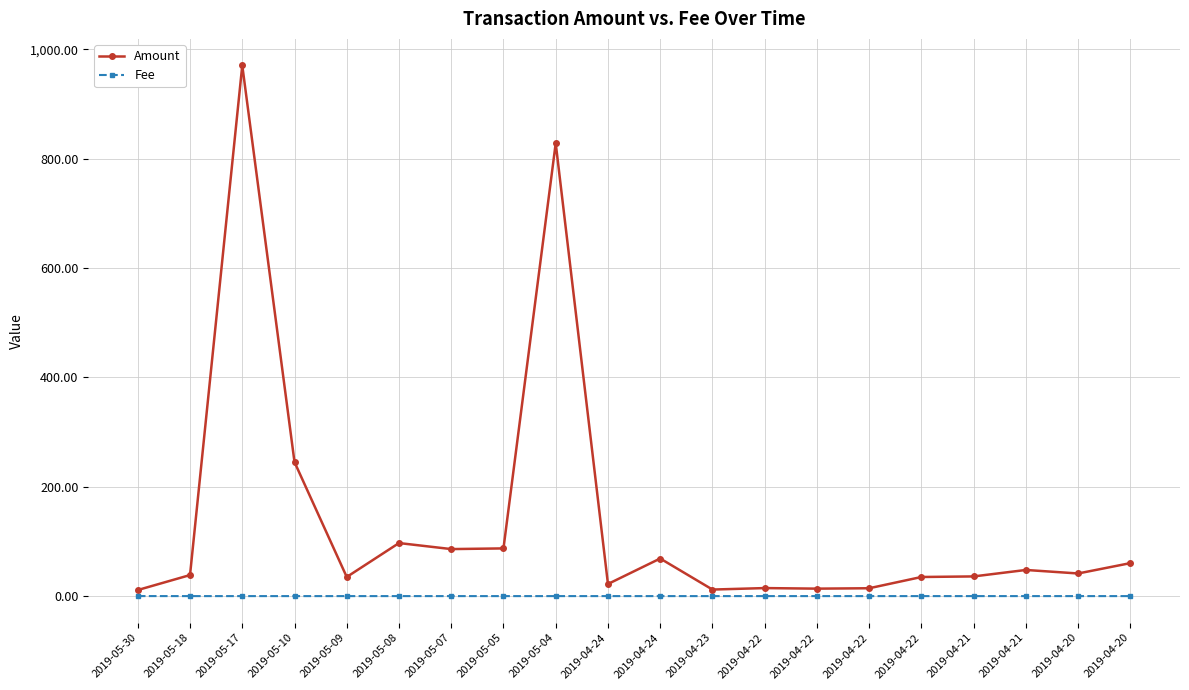

Reading left to right, transcribe all the data shown in this chart.

Amount: 11.1	38.5	970.6	245.1	35.0	97.0	86.0	87.2	828.3	22.1	68.8	12.0	14.7	13.6	14.4	35.0	36.0	47.8	41.4	60.3
Fee: 0.0	0.0	0.0	0.0	0.0	0.0	0.0	0.0	0.0	0.0	0.0	0.0	0.0	0.0	0.0	0.0	0.0	0.0	0.0	0.0